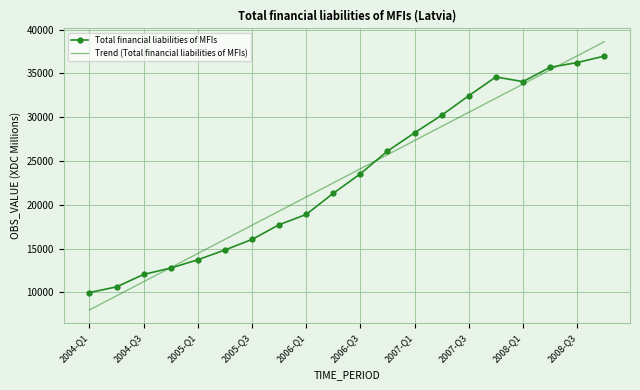

Rank the series by their maximum value, from lowest to highest.

Total financial liabilities of MFIs, Trend (Total financial liabilities of MFIs)